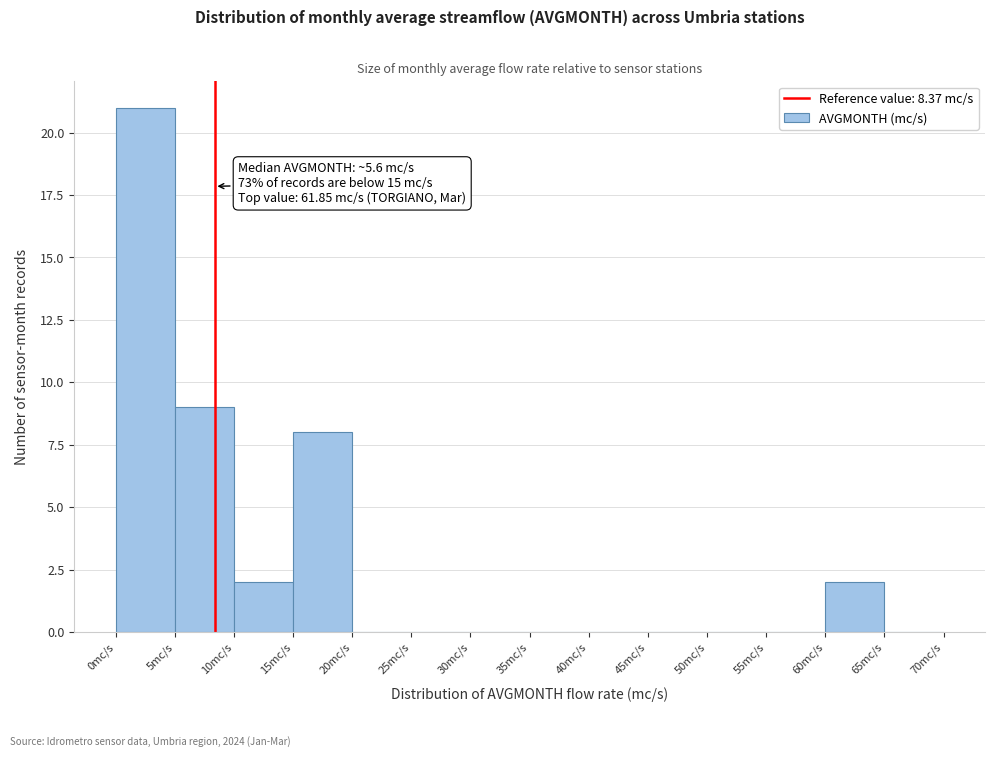

Which range on the x-axis has the tallest bar?

0 to 5